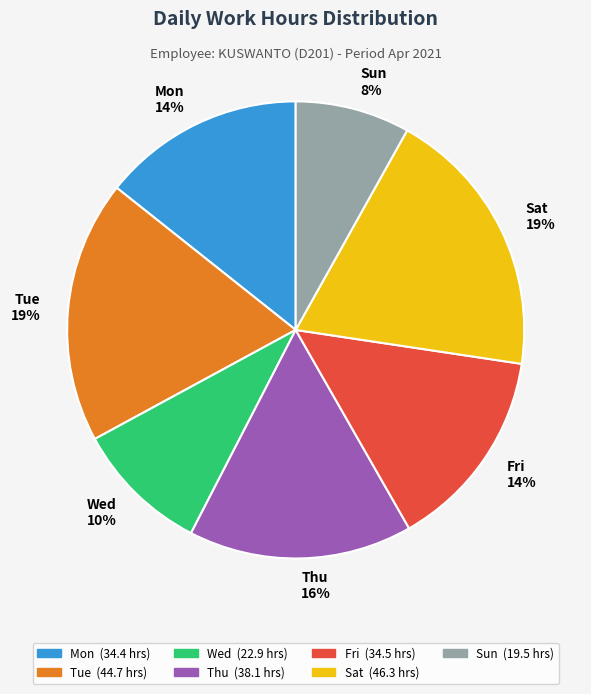

How many segments does this pie chart have?

7